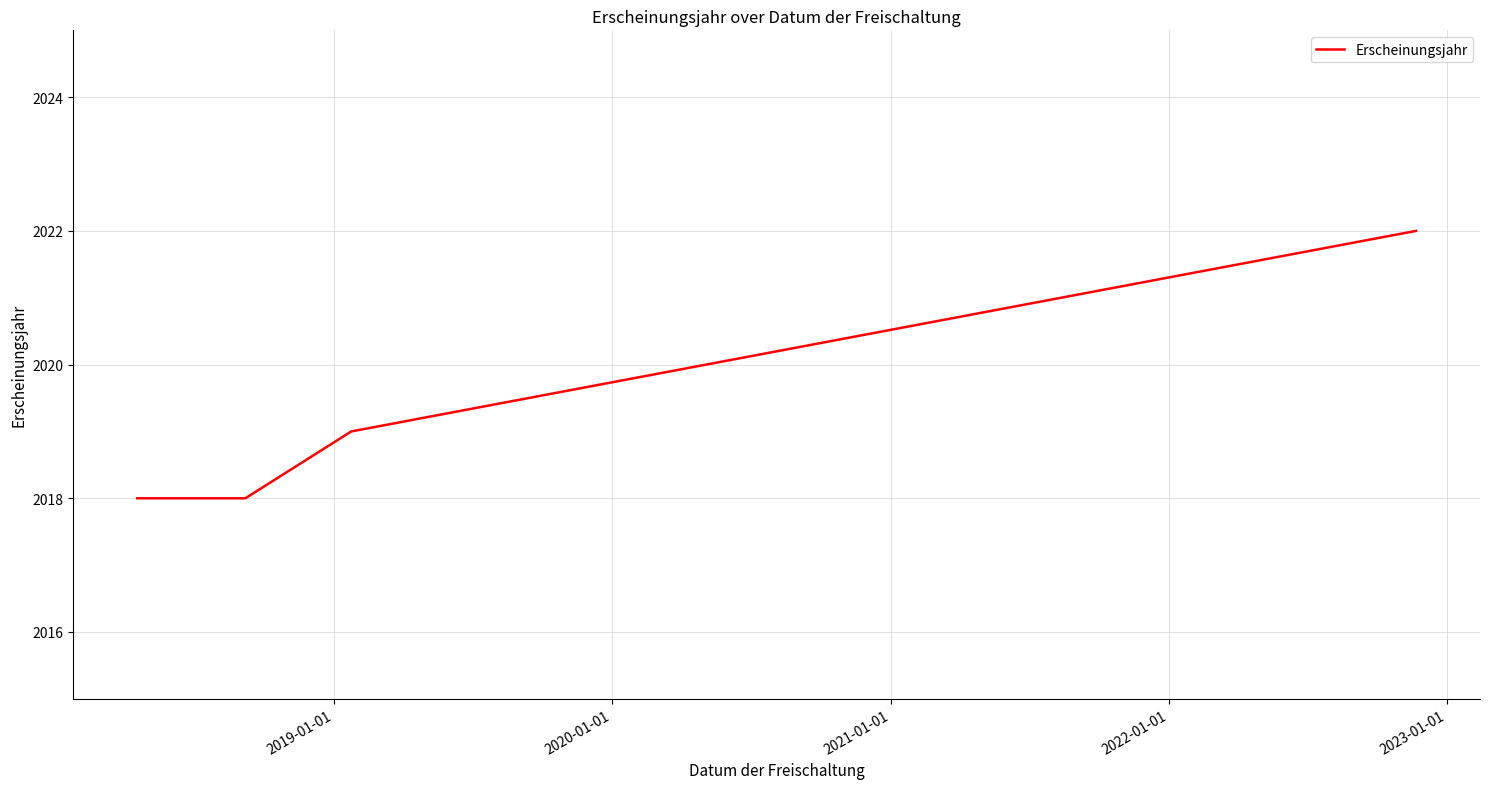

What is the difference between the maximum and minimum values?

4